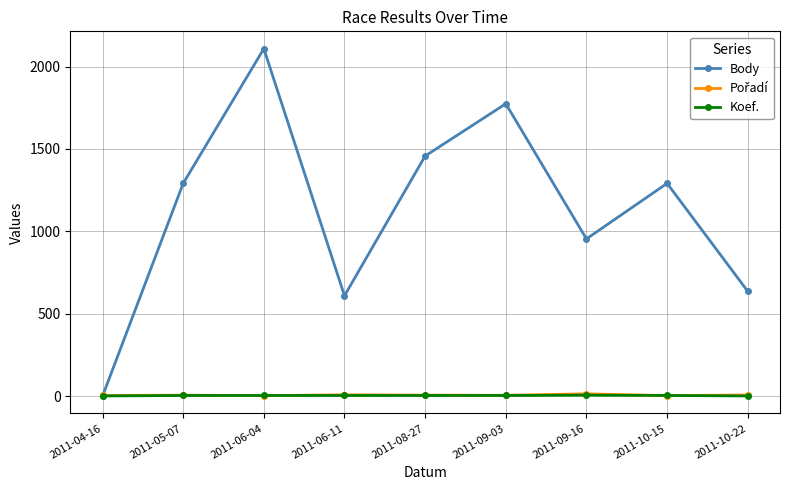

What is the difference between the maximum and minimum values in the Body series?

2108